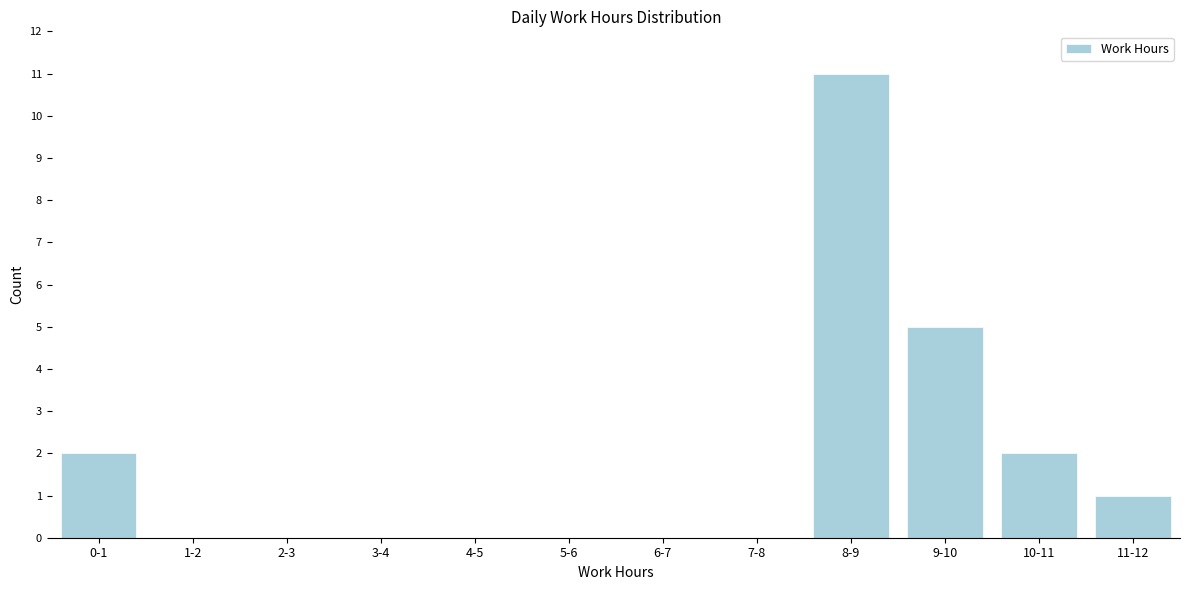

Reading left to right, extract all data points from this chart.

0-1=2	1-2=0	2-3=0	3-4=0	4-5=0	5-6=0	6-7=0	7-8=0	8-9=11	9-10=5	10-11=2	11-12=1